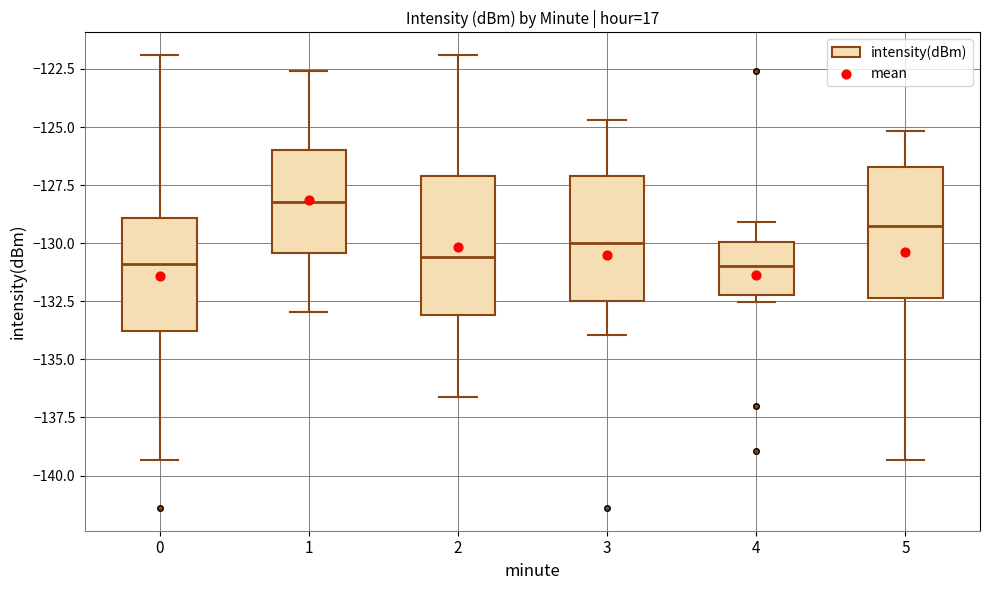

Reading left to right, transcribe this box plot: for each box, give where its median line is, the range the box spans, and where its two whiskers end, as read against the y-axis. The values are not printed on the chart, so give them approximately, as read against the axis.

0: median -131.0, box -134.0 to -129.0, whiskers -139.5 to -122.0
1: median -128.0, box -130.5 to -126.0, whiskers -133.0 to -122.5
2: median -130.5, box -133.0 to -127.0, whiskers -136.5 to -122.0
3: median -130.0, box -132.5 to -127.0, whiskers -134.0 to -124.5
4: median -131.0, box -132.5 to -130.0, whiskers -132.5 (just below the box's lower edge) to -129.0
5: median -129.5, box -132.5 to -126.5, whiskers -139.5 to -125.0